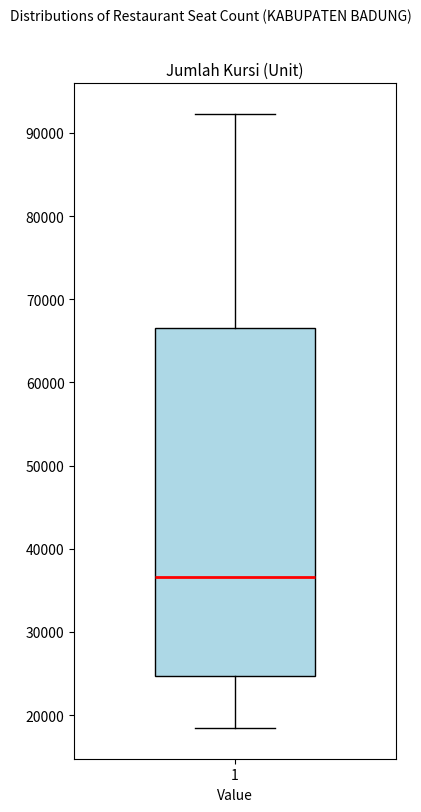

Where is the lower edge of the box at x = 1 on the y-axis? The values are not printed on the chart, so give them approximately, as read against the axis.

25000